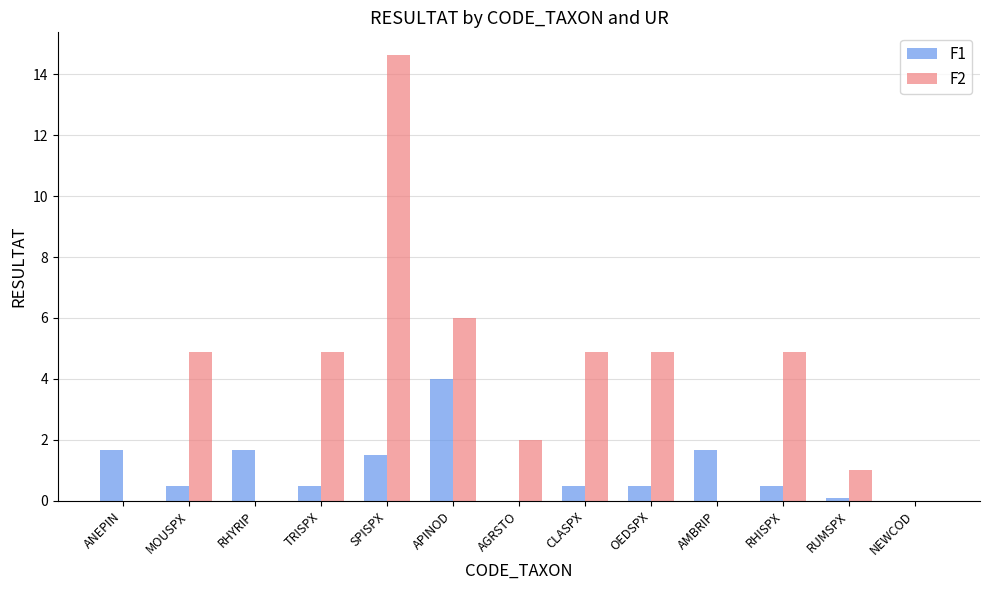

What are all the series names shown in the legend?

F1, F2